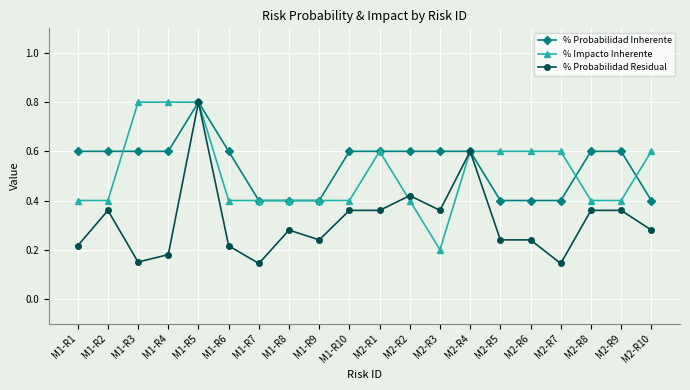

At which category does % Probabilidad Residual reach its first local valley?

M1-R3